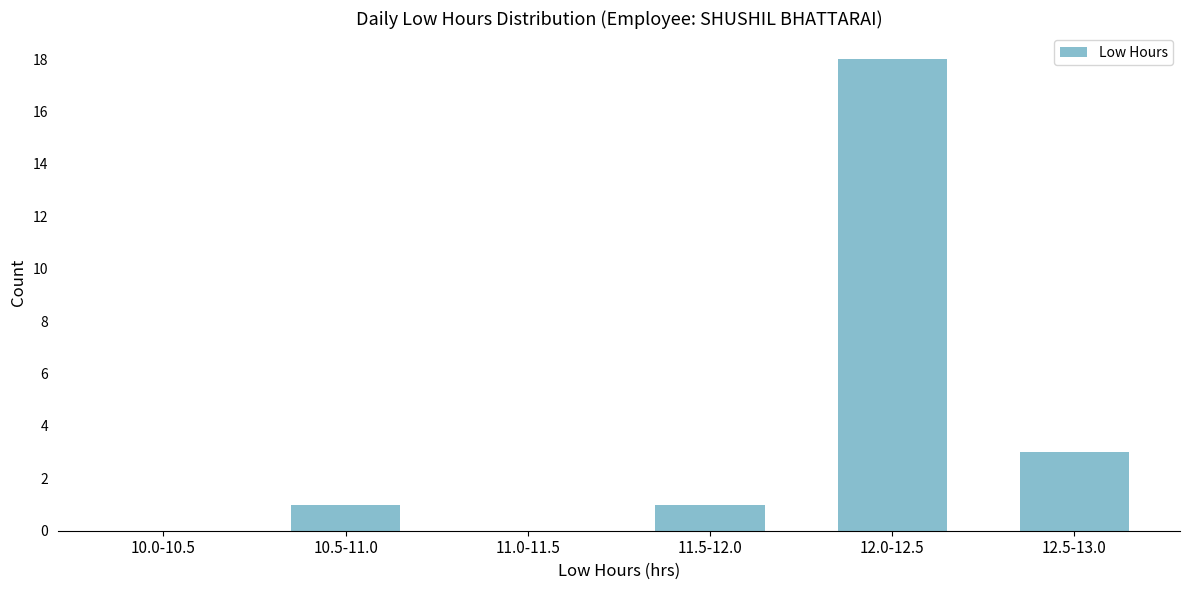

Reading left to right, extract all data points from this chart.

10.0-10.5=0	10.5-11.0=1	11.0-11.5=0	11.5-12.0=1	12.0-12.5=18	12.5-13.0=3